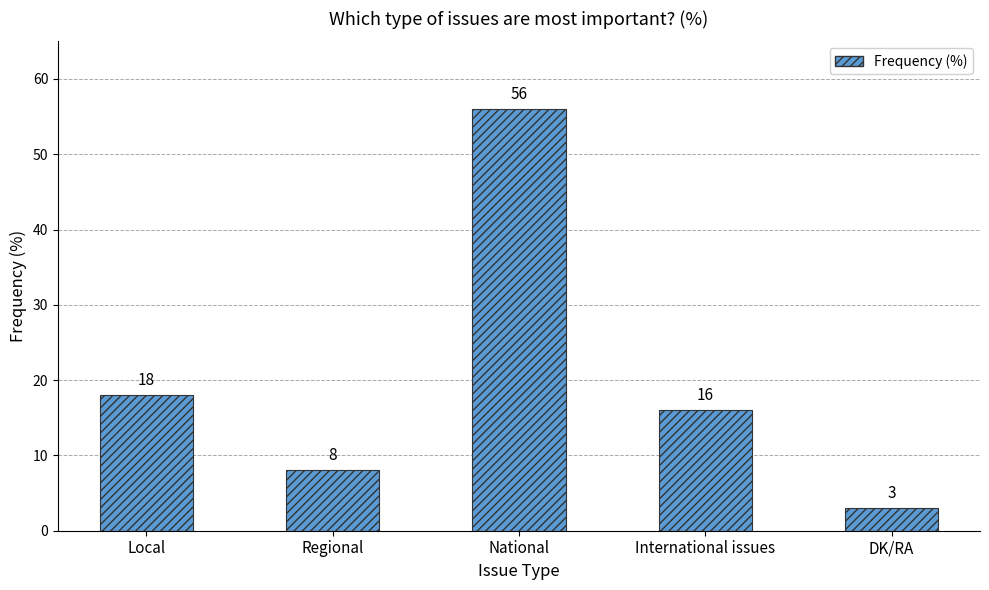

Rank the categories by value from lowest to highest.

DK/RA, Regional, International issues, Local, National